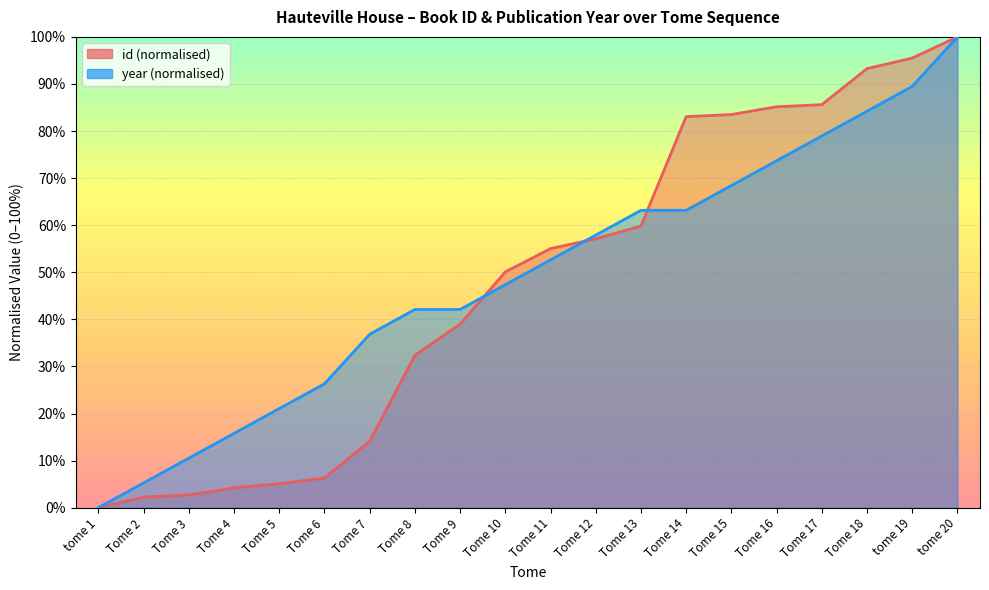

List the series in order of their peak value, highest first.

id, year